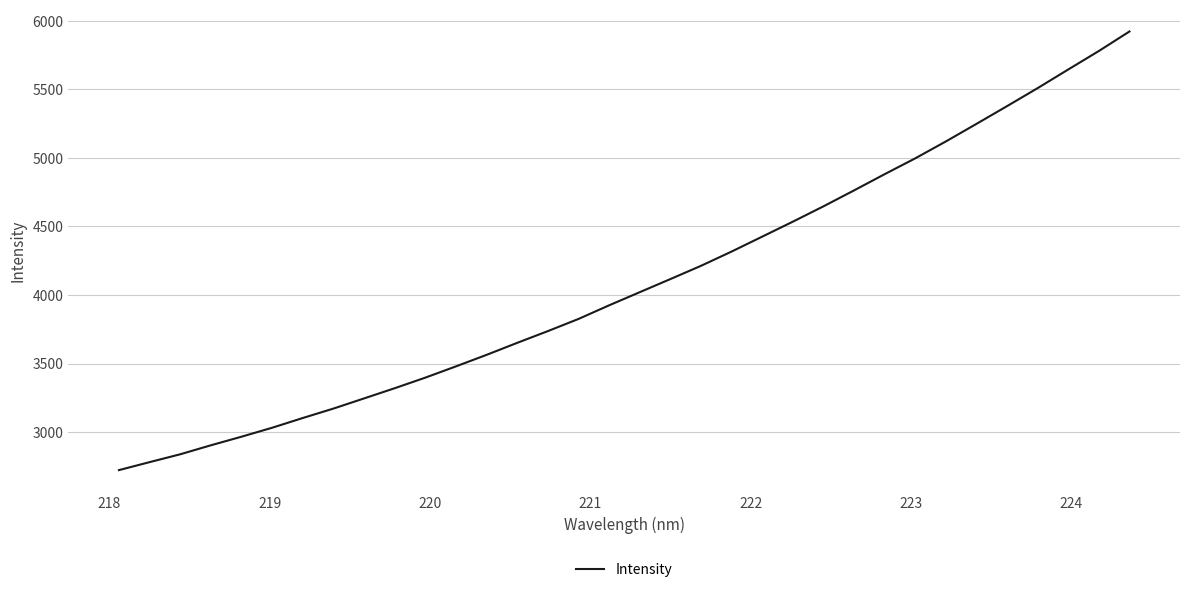

What is the difference between the maximum and second lowest values?

3141.7